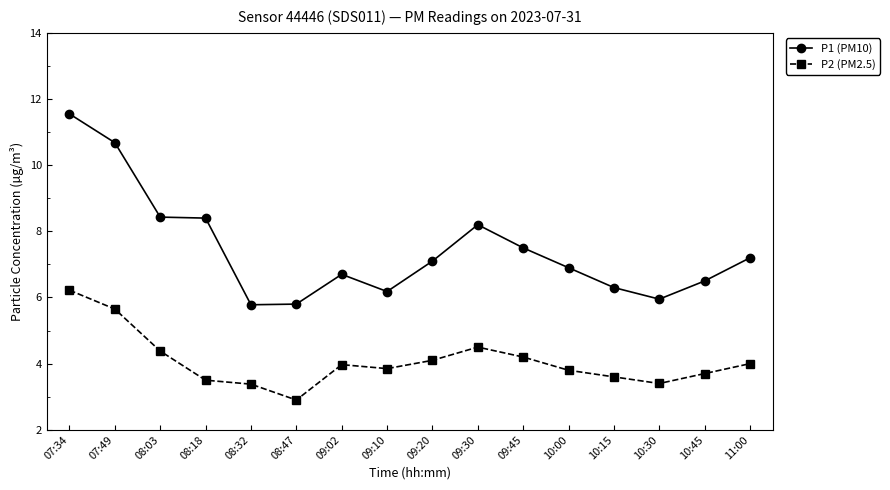

What value does the P1 (PM10) series have at 08:32?

5.8